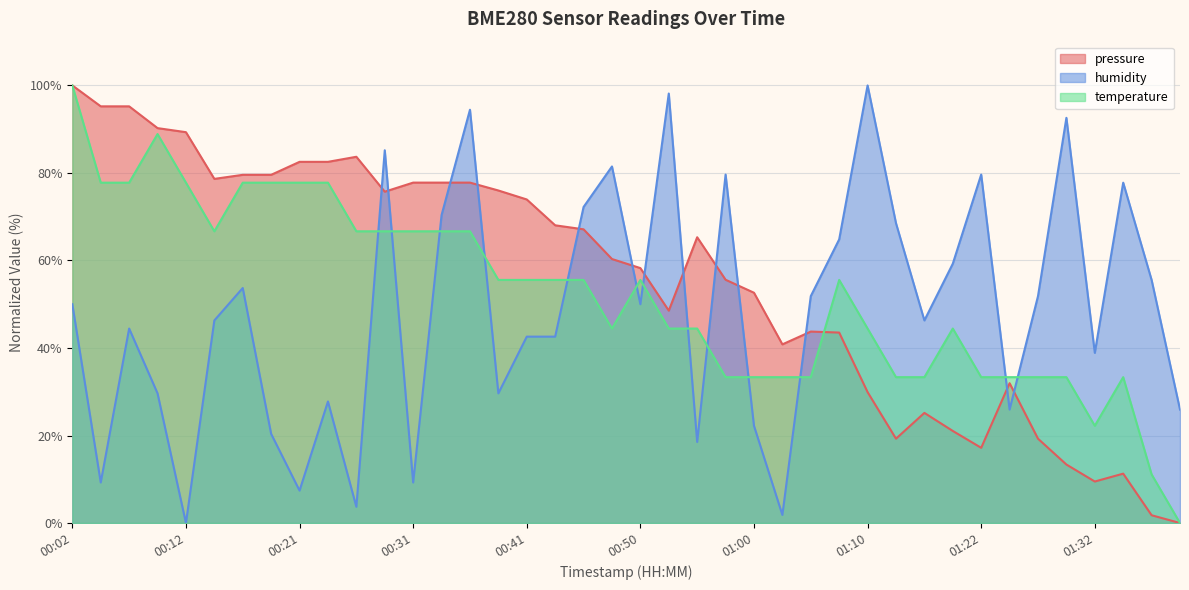

Which series changed the most between 00:41 and 01:20?

pressure